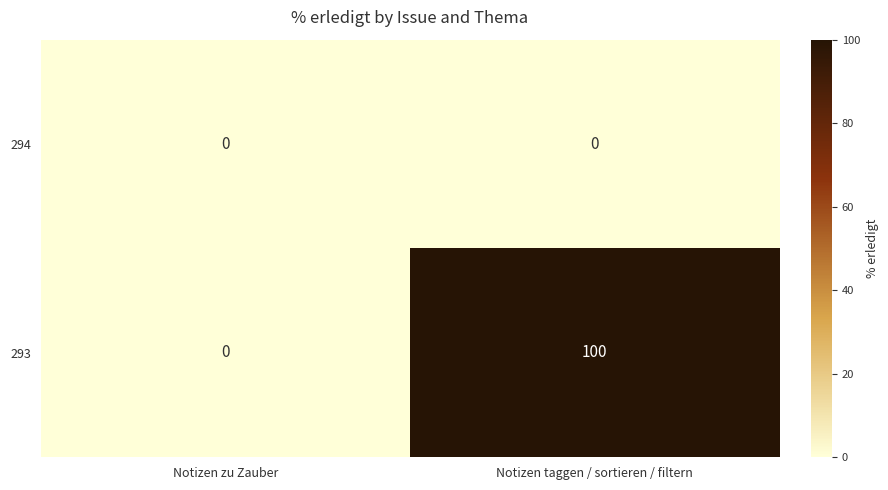

Which category has the highest value in the 293 series?

Notizen taggen / sortieren / filtern